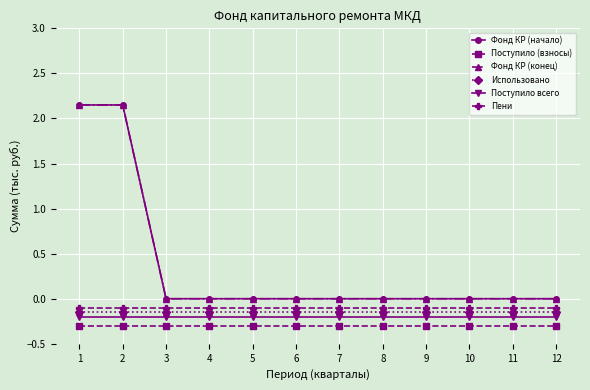

Is this an area chart (filled region under the line)?

No